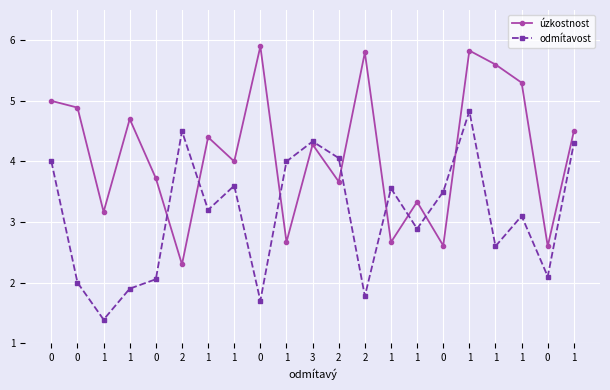

Does the chart have visible grid lines?

Yes